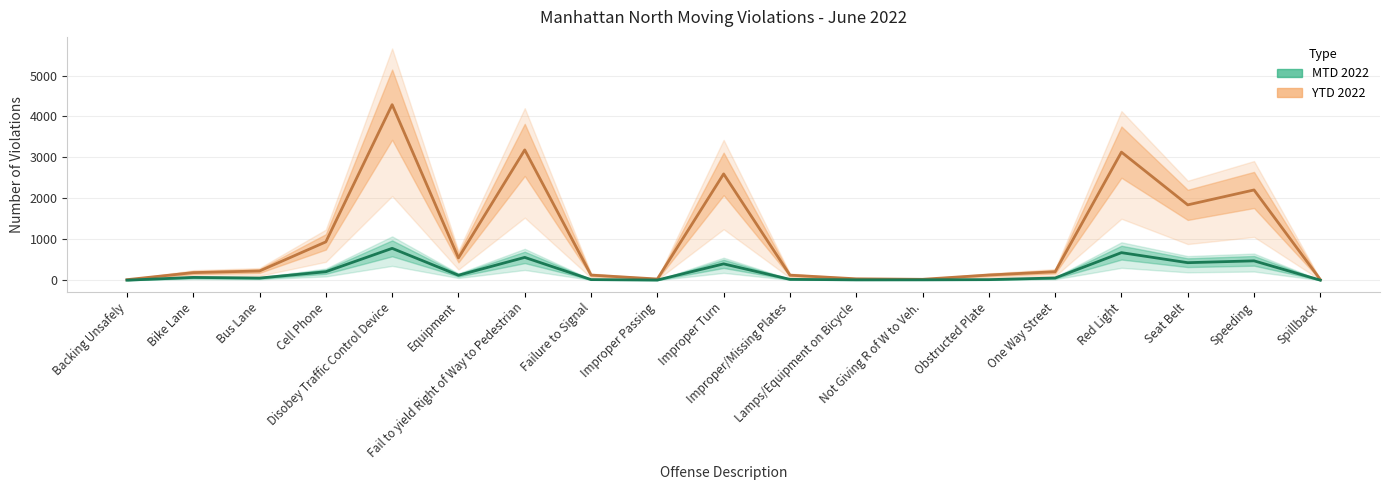

Reading left to right, list all the values displayed in this chart.

YTD 2022: 14	186	226	937	4288	545	3183	126	30	2597	124	35	23	128	208	3129	1841	2205	16
MTD 2022: 2	69	53	208	779	122	558	16	5	400	22	10	11	15	55	674	429	474	2